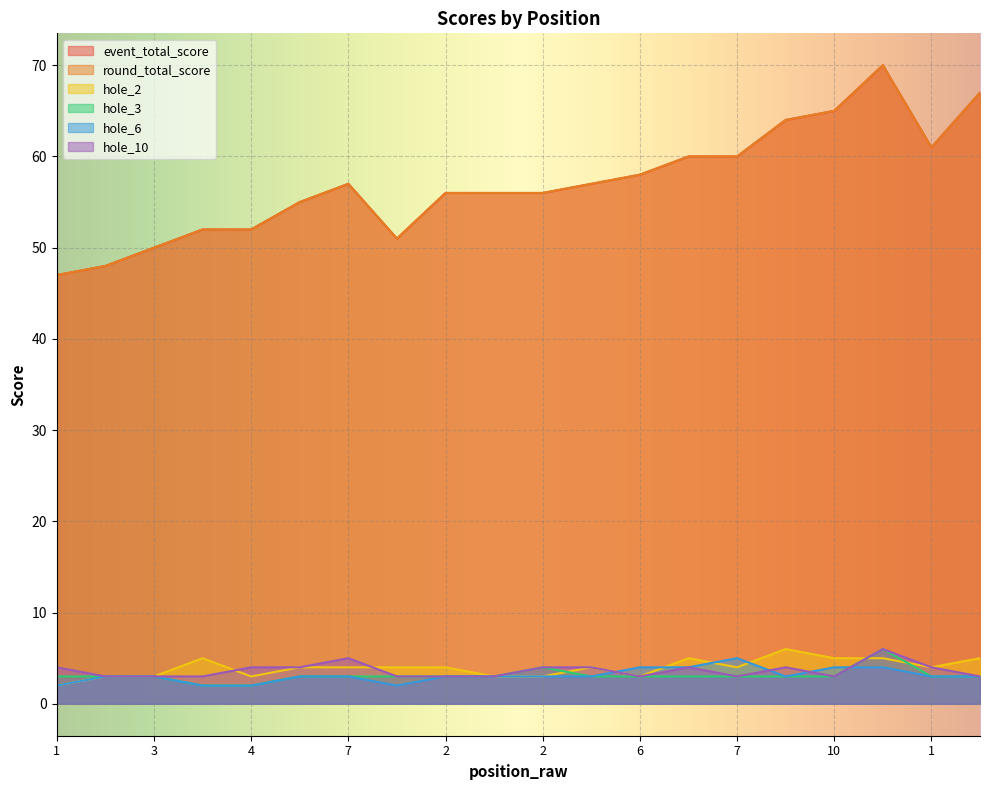

How many distinct data groups are displayed?

6